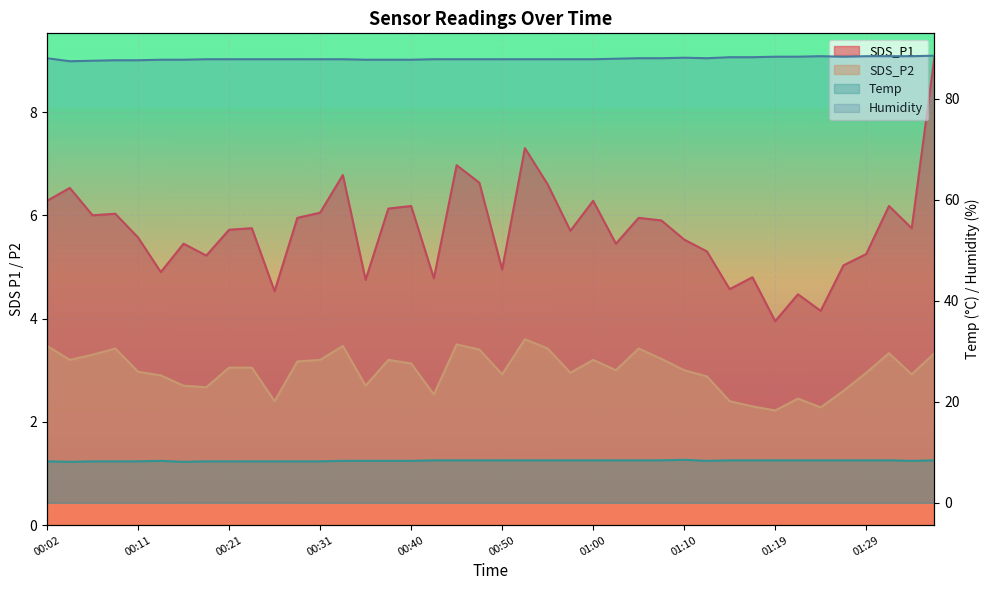

List the series in order of their peak value, highest first.

Humidity, SDS_P1, Temp, SDS_P2